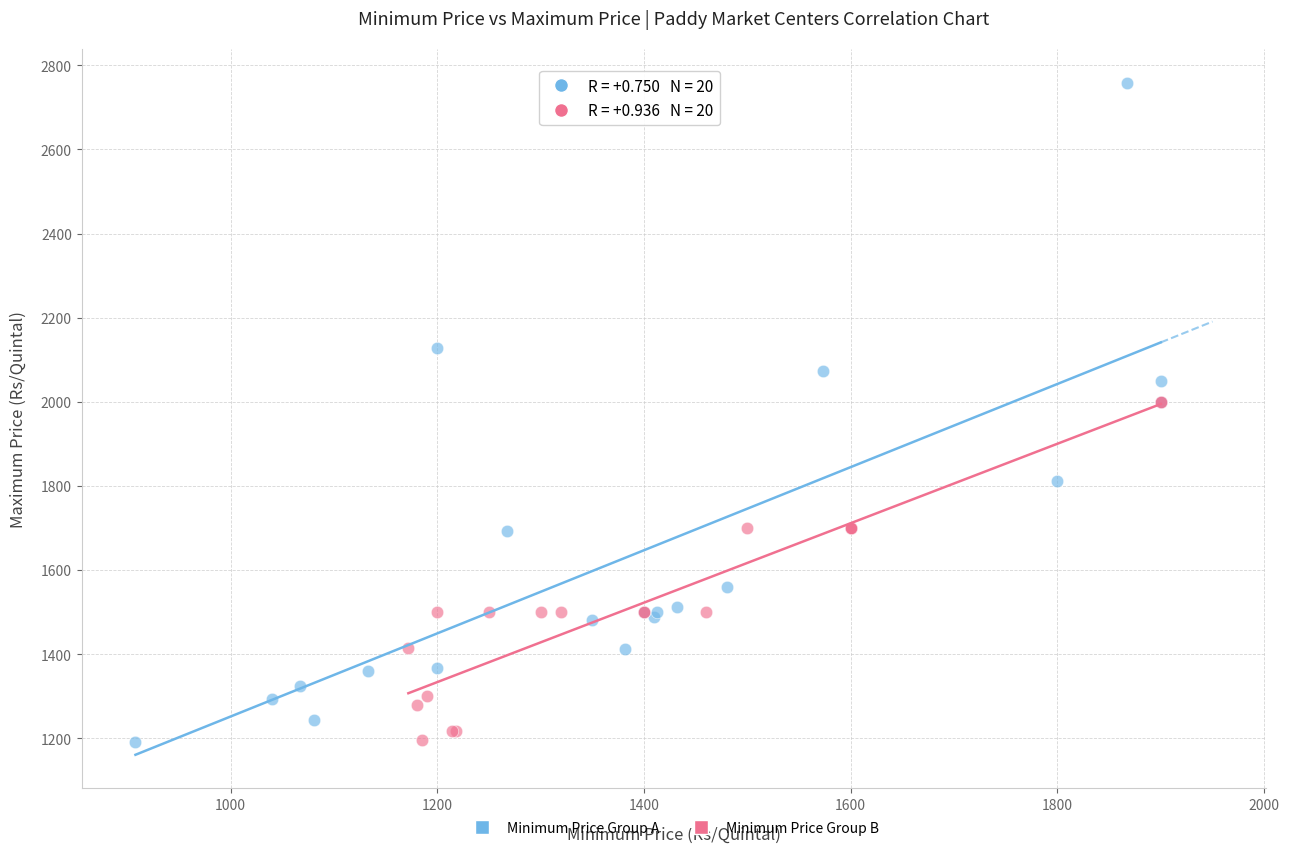

Which series has the widest spread of Y values?

Minimum Price Group A